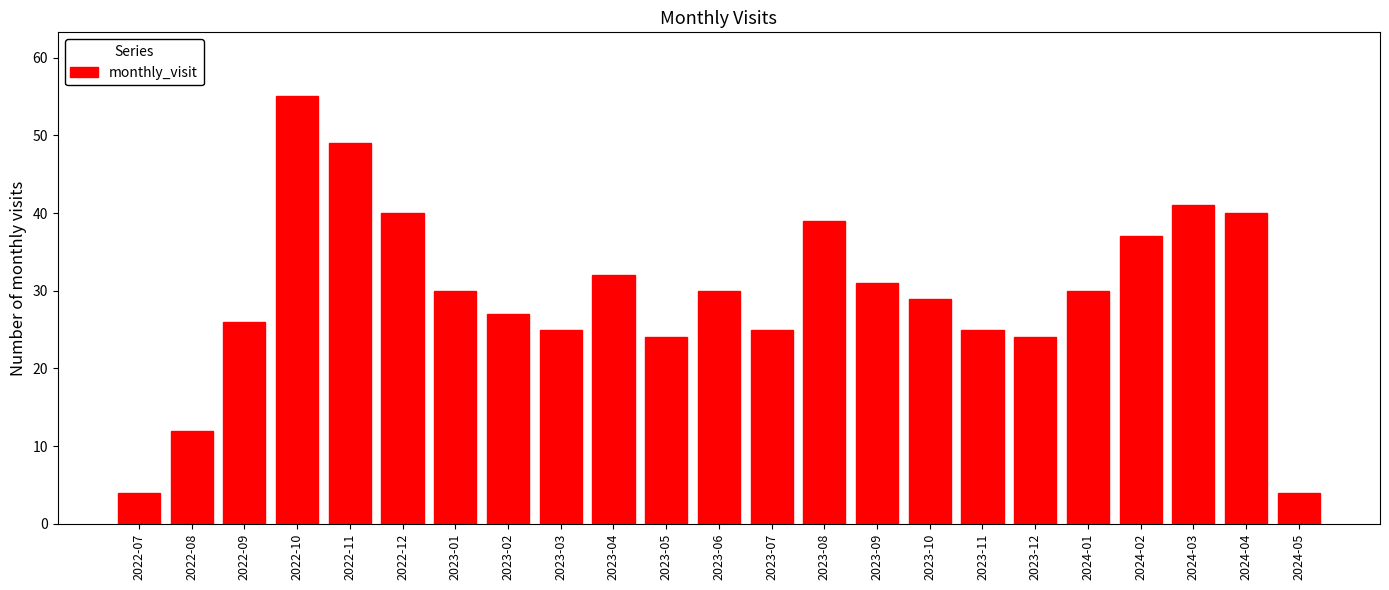

Reading left to right, what are all the values shown in this chart?

4	12	26	55	49	40	30	27	25	32	24	30	25	39	31	29	25	24	30	37	41	40	4